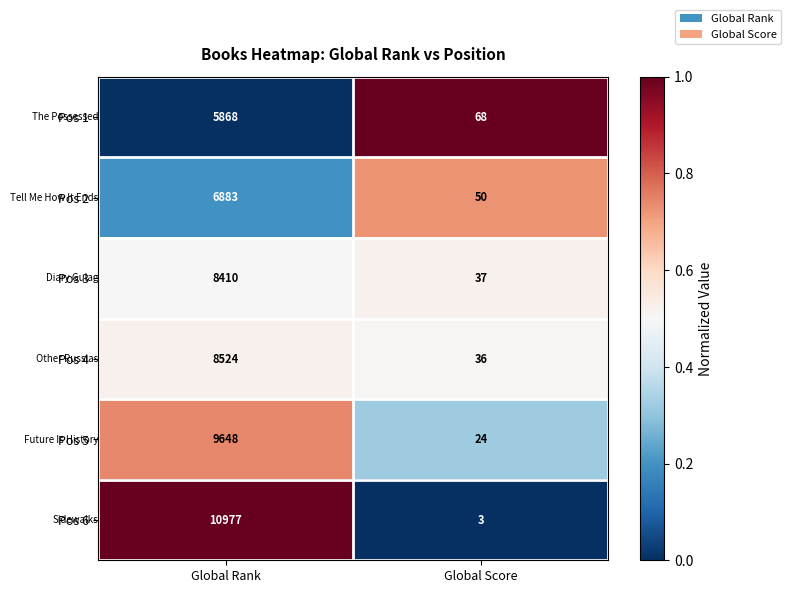

What is the sum of all Pos 2 values?

6933